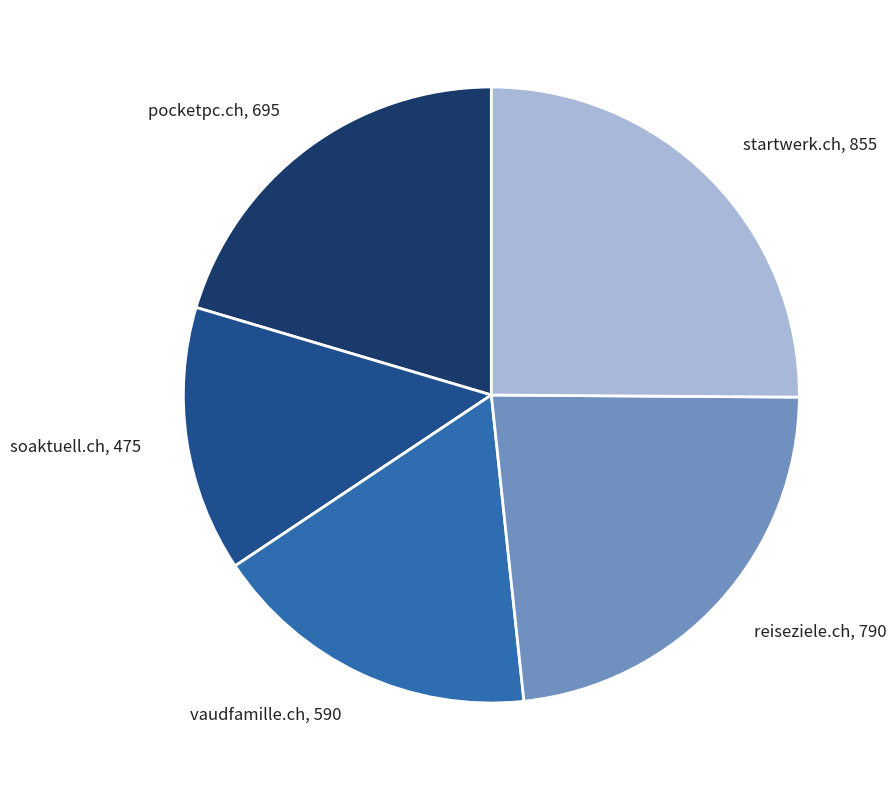

Does soaktuell.ch represent more than half of the total?

No